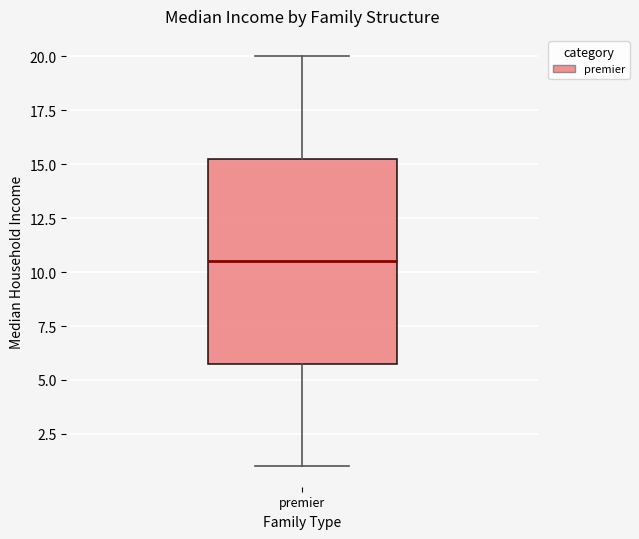

Where does the lower whisker of the box for premier end on the y-axis? The values are not printed on the chart, so give them approximately, as read against the axis.

1.0